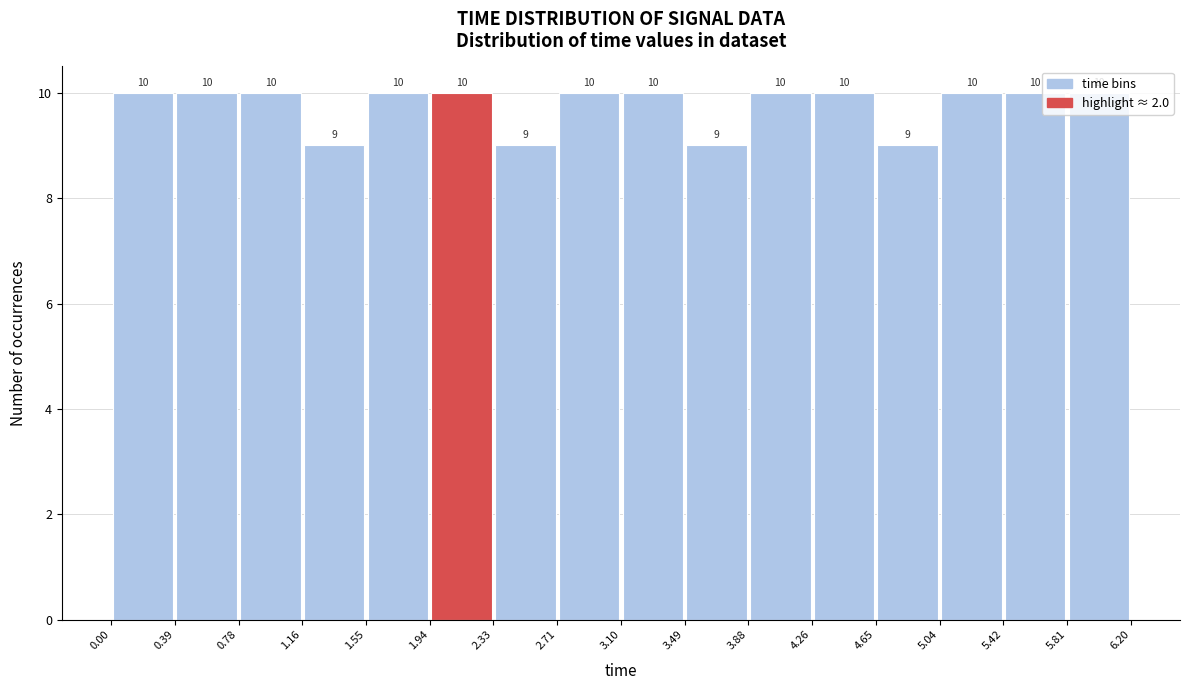

Reading left to right, list every bar in this chart as the range it spans on the x-axis followed by its height.

0.00 to 0.39: 10
0.39 to 0.78: 10
0.78 to 1.16: 10
1.16 to 1.55: 9
1.55 to 1.94: 10
1.94 to 2.33: 10
2.33 to 2.71: 9
2.71 to 3.10: 10
3.10 to 3.49: 10
3.49 to 3.88: 9
3.88 to 4.26: 10
4.26 to 4.65: 10
4.65 to 5.04: 9
5.04 to 5.42: 10
5.42 to 5.81: 10
5.81 to 6.20: 10